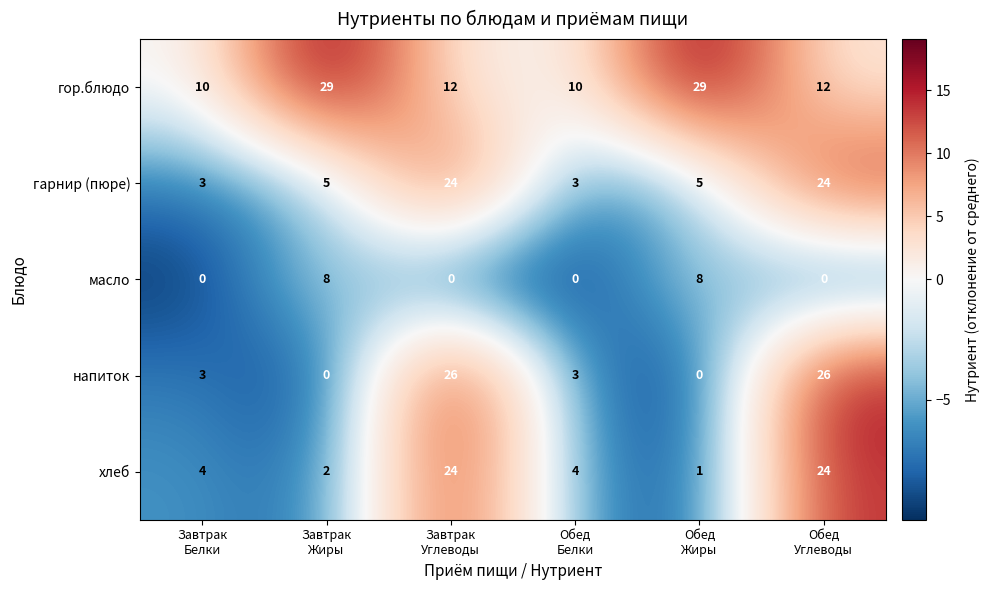

Which series has the widest spread of values?

напиток